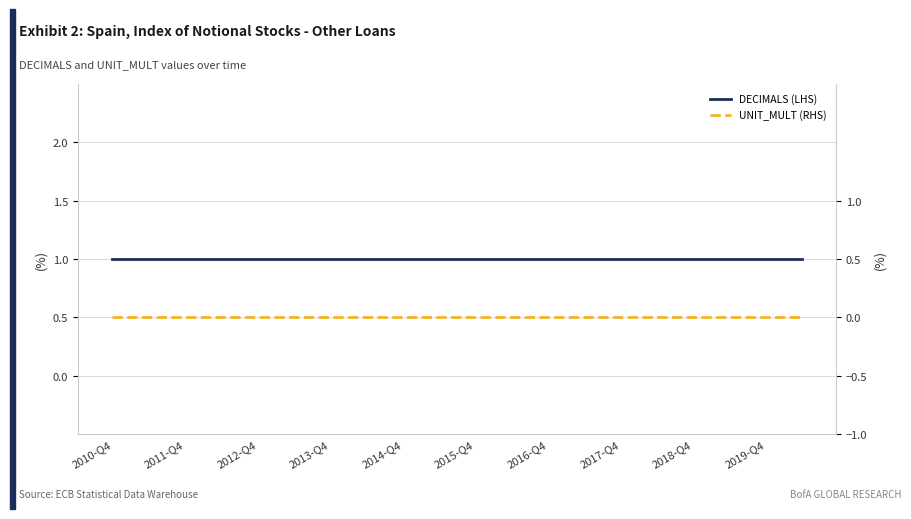

What is the spread (max minus min) of values at 2011-Q4?

1